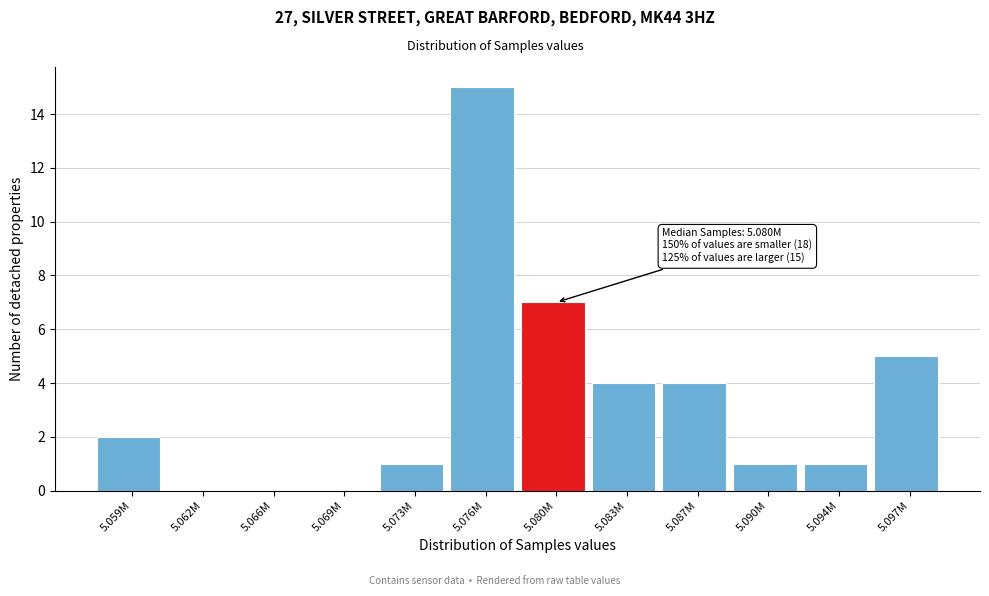

Reading left to right, extract all data points from this chart.

5.059M=2	5.062M=0	5.066M=0	5.069M=0	5.073M=1	5.076M=15	5.080M=7	5.083M=4	5.087M=4	5.090M=1	5.094M=1	5.097M=5